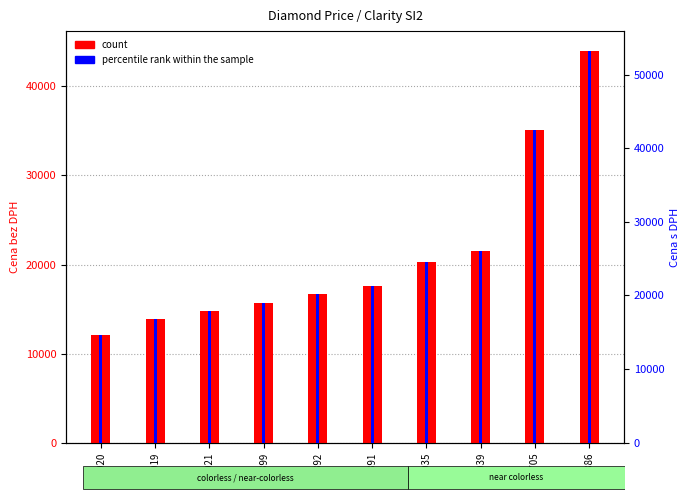

At which category is the sum across all series the highest?

10886